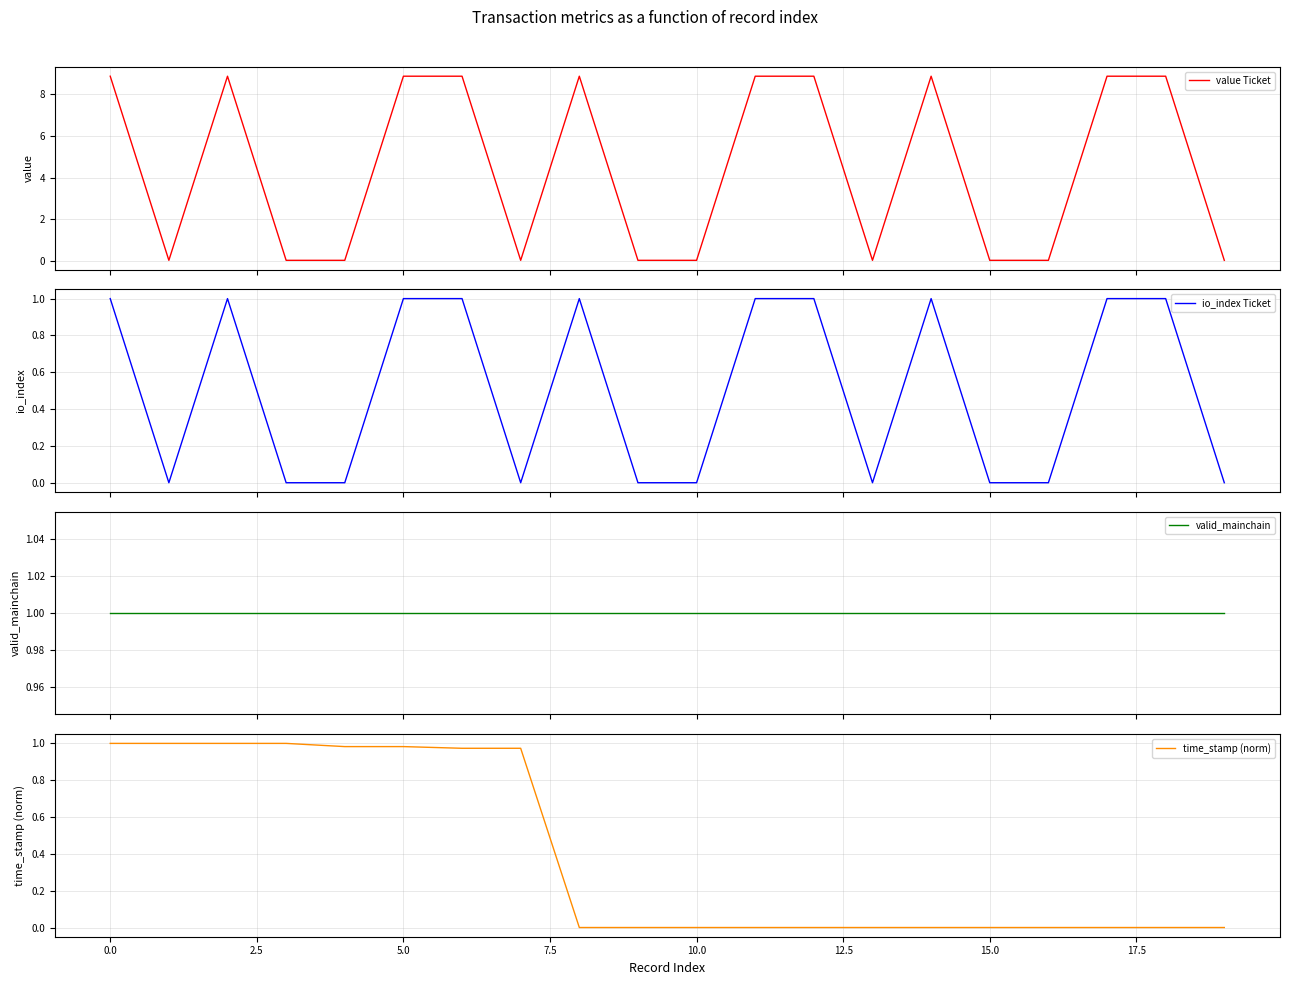

What is the difference between the maximum and minimum values in the io_index Ticket series?

1